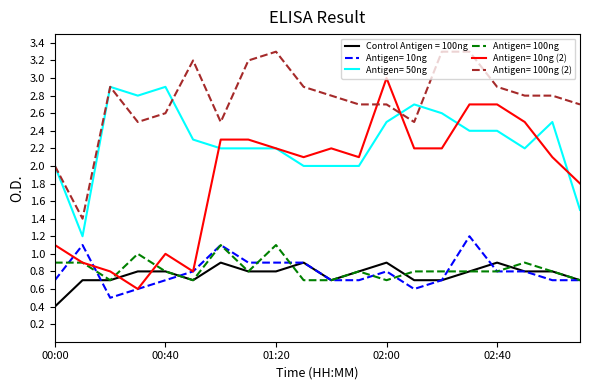

True or false: Antigen= 50ng and Antigen= 10ng intersect in this chart.

False